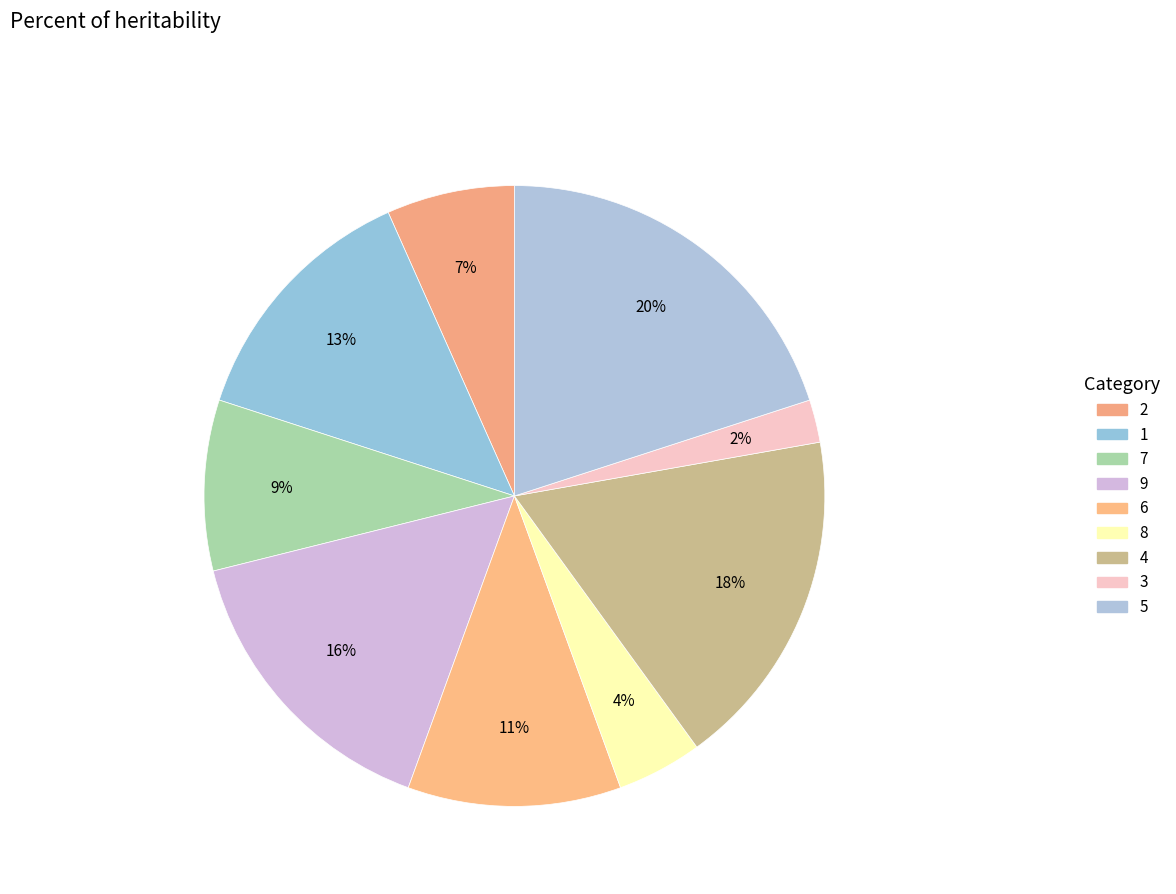

To the nearest percent, what portion does 9 represent?

16%